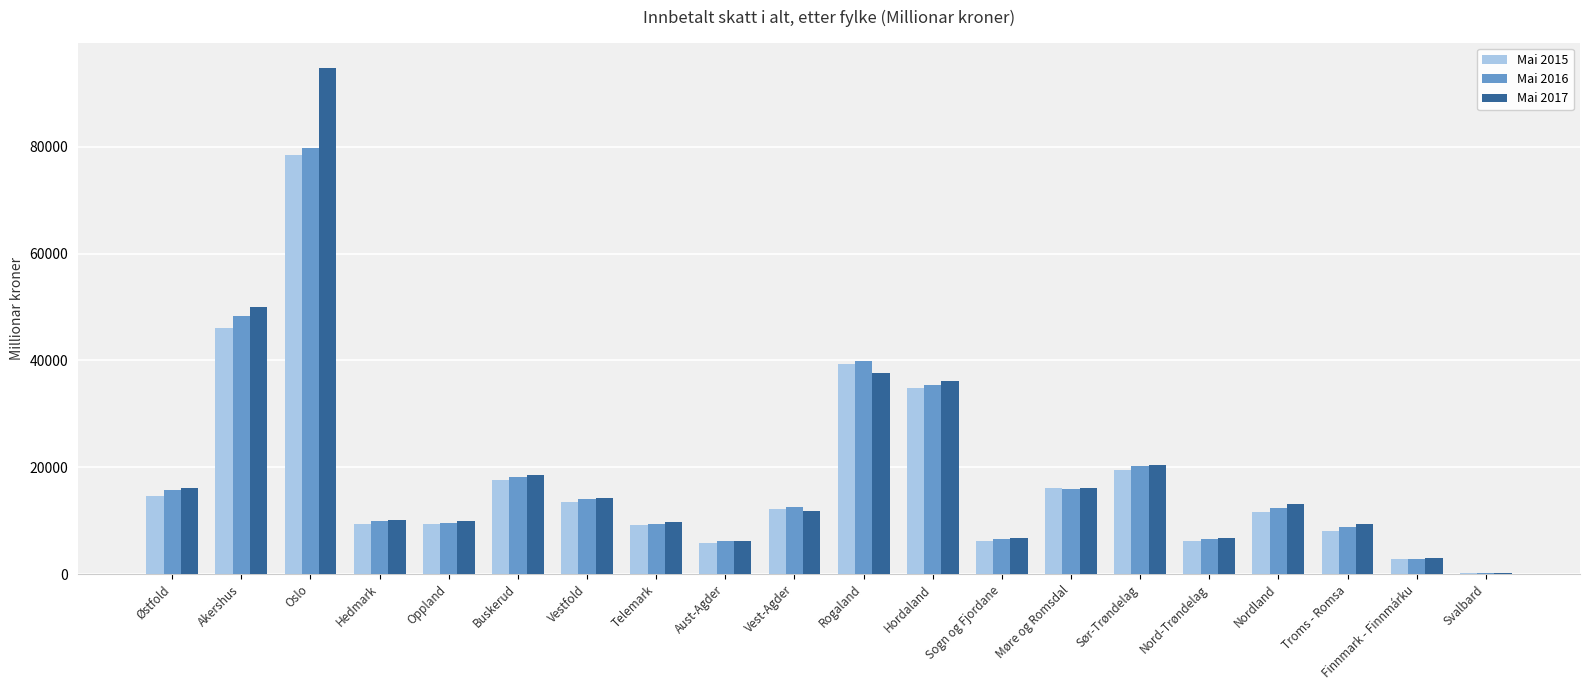

What is the maximum value shown in the chart?

94787